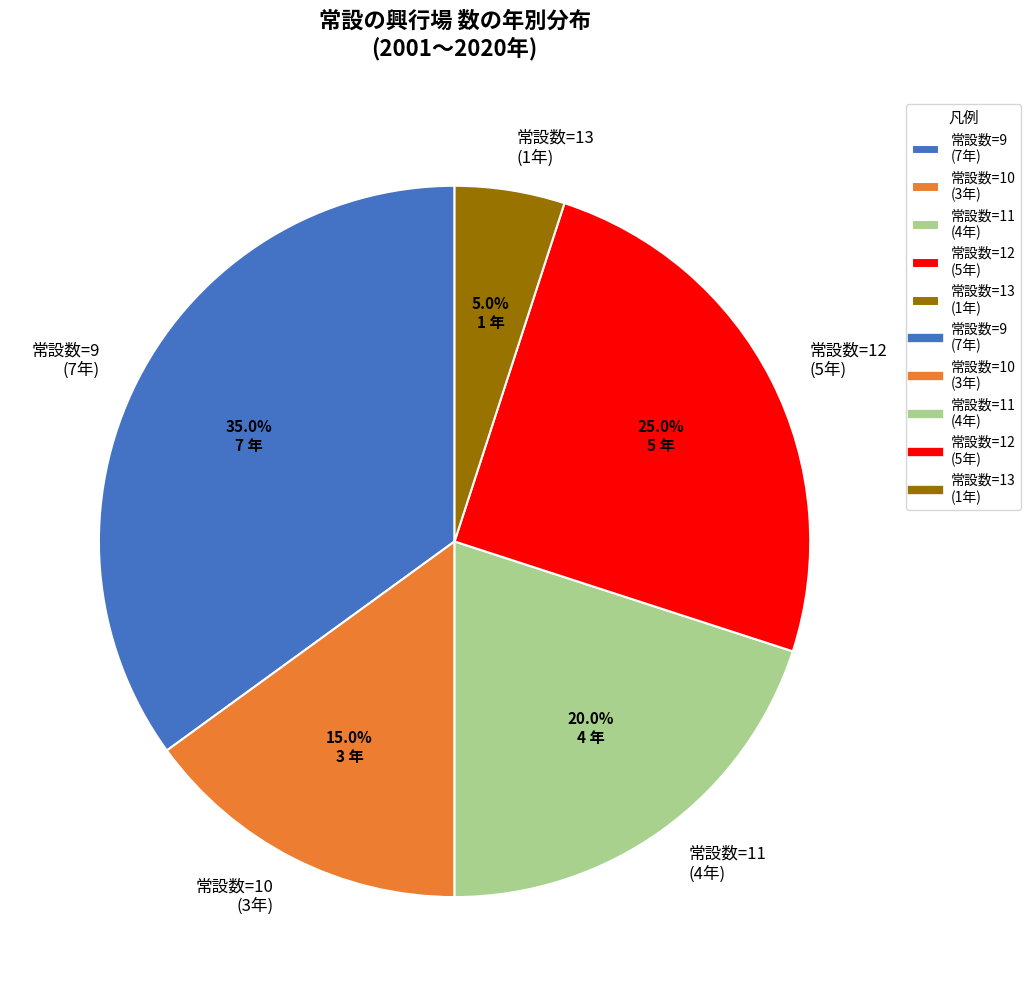

What is the largest slice in the pie chart?

常設数=9 (7年)